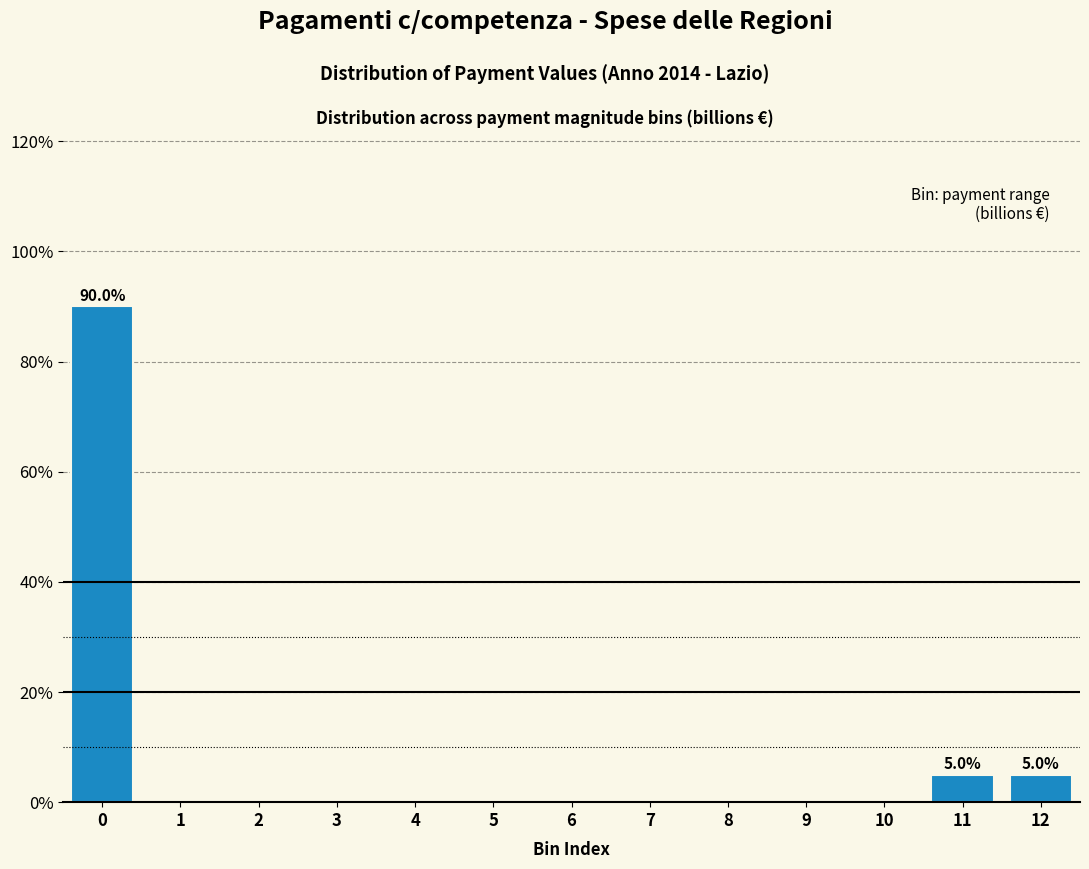

Reading left to right, extract all data points from this chart.

0=90	1=0	2=0	3=0	4=0	5=0	6=0	7=0	8=0	9=0	10=0	11=5	12=5